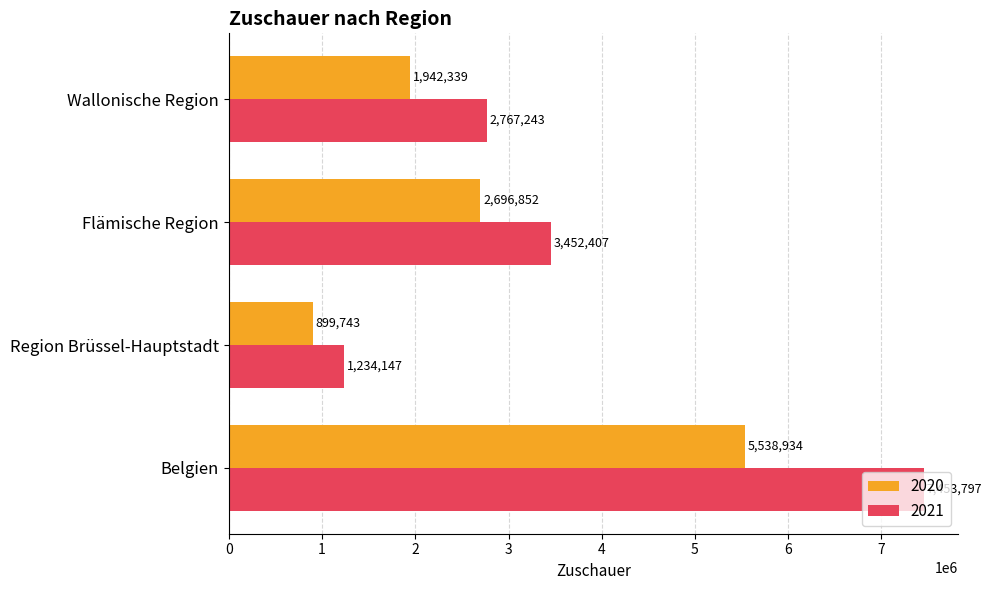

Read the 2021 value at Belgien.

7453797